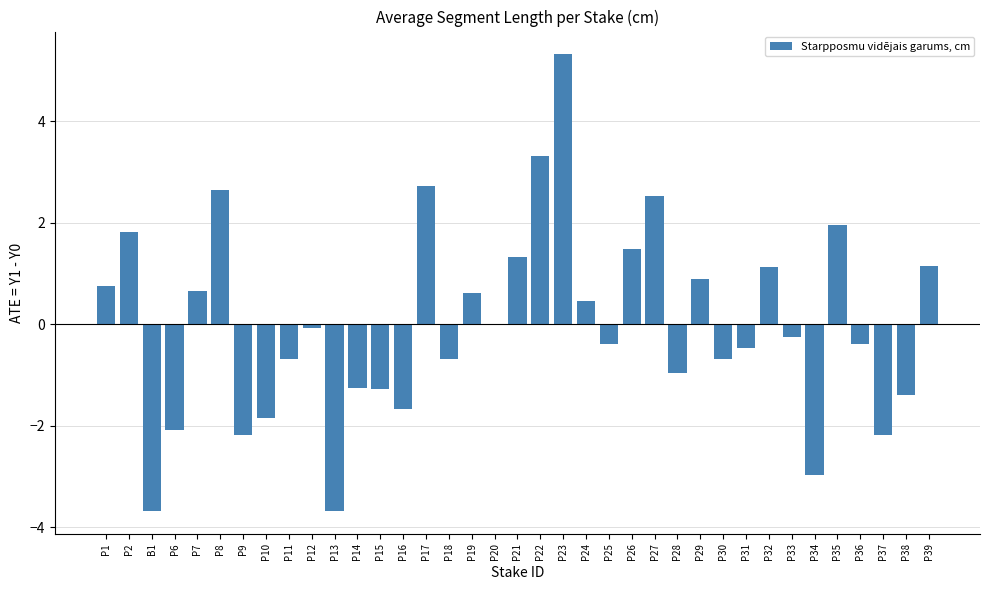

The value at P14 is -1.2. True or false?

True